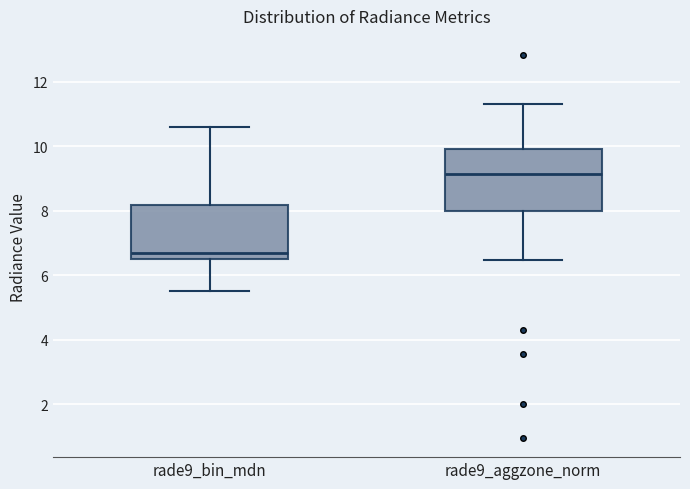

Reading left to right, read every box against the y-axis: the position of its median line, the range the box covers, and the ends of its whiskers. The values are not printed on the chart, so give them approximately, as read against the axis.

rade9_bin_mdn: median 6.8, box 6.4 to 8.2, whiskers 5.6 to 10.6
rade9_aggzone_norm: median 9.2, box 8.0 to 10.0, whiskers 6.4 to 11.4